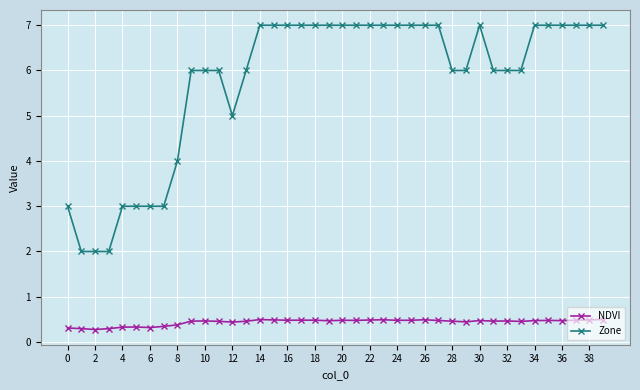

What is the maximum value shown in the chart?

7.0